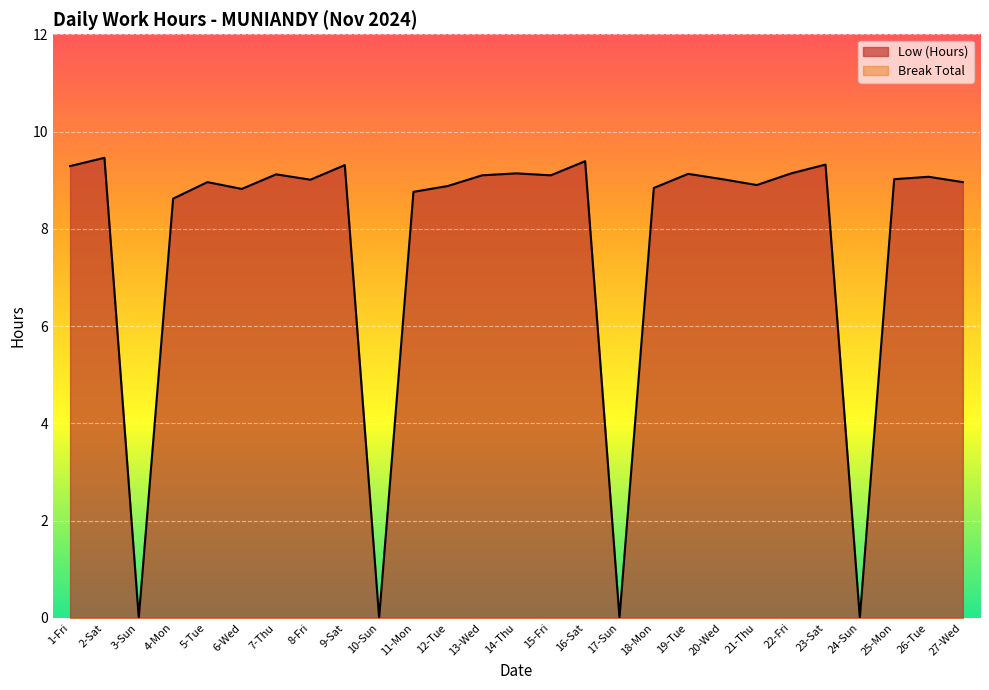

How many data points are less than 9?

12